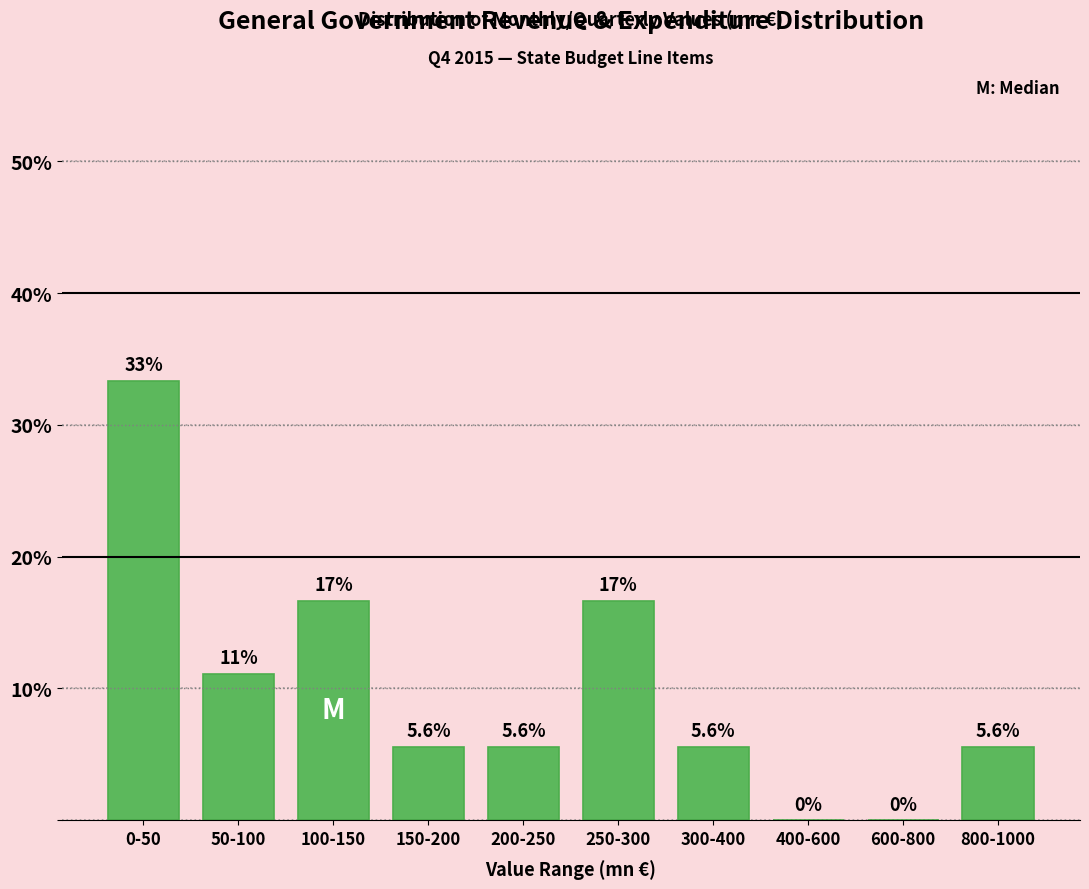

Reading left to right, extract all data points from this chart.

0-50=33.3	50-100=11.1	100-150=16.7	150-200=5.6	200-250=5.6	250-300=16.7	300-400=5.6	400-600=0.0	600-800=0.0	800-1000=5.6